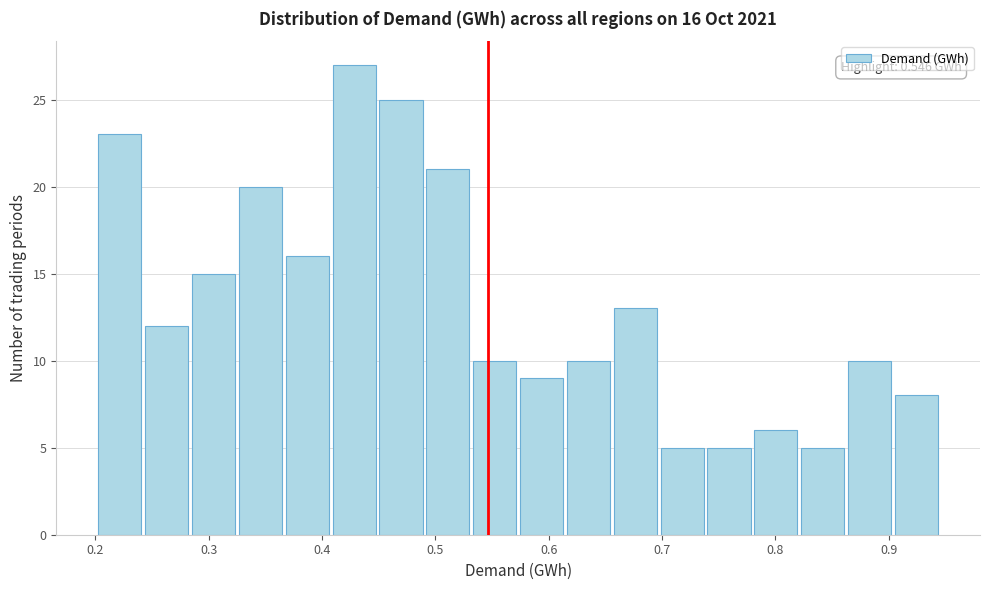

Which range on the x-axis has the tallest bar?

0.41 to 0.45